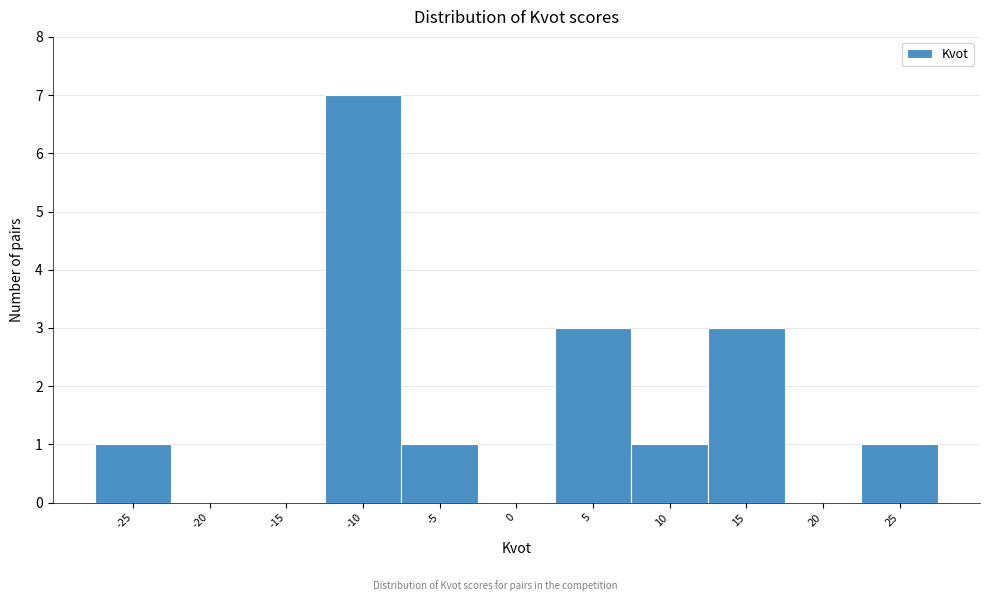

Reading left to right, list all the values displayed in this chart.

-25=1	-20=0	-15=0	-10=7	-5=1	0=0	5=3	10=1	15=3	20=0	25=1